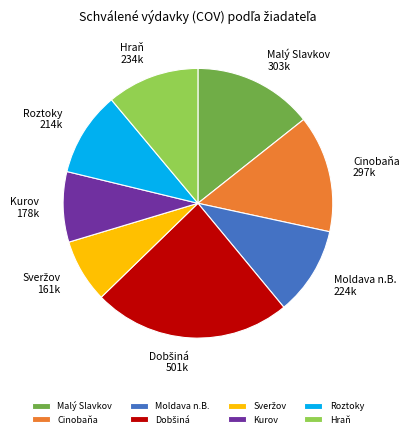

The Malý Slavkov slice represents 14% of the pie. True or false?

True